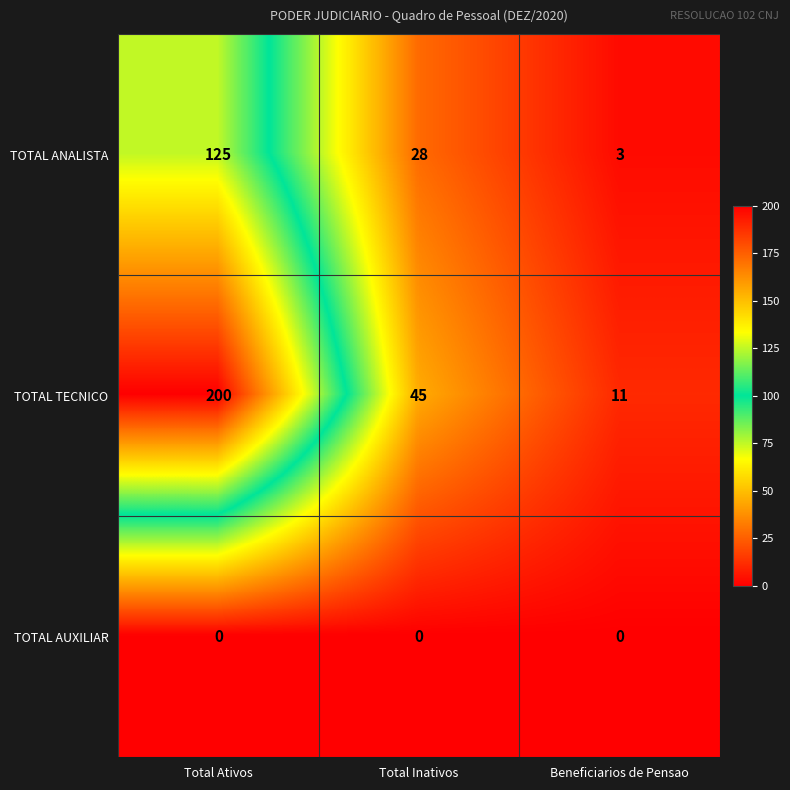

How many categories are shown in the chart?

3